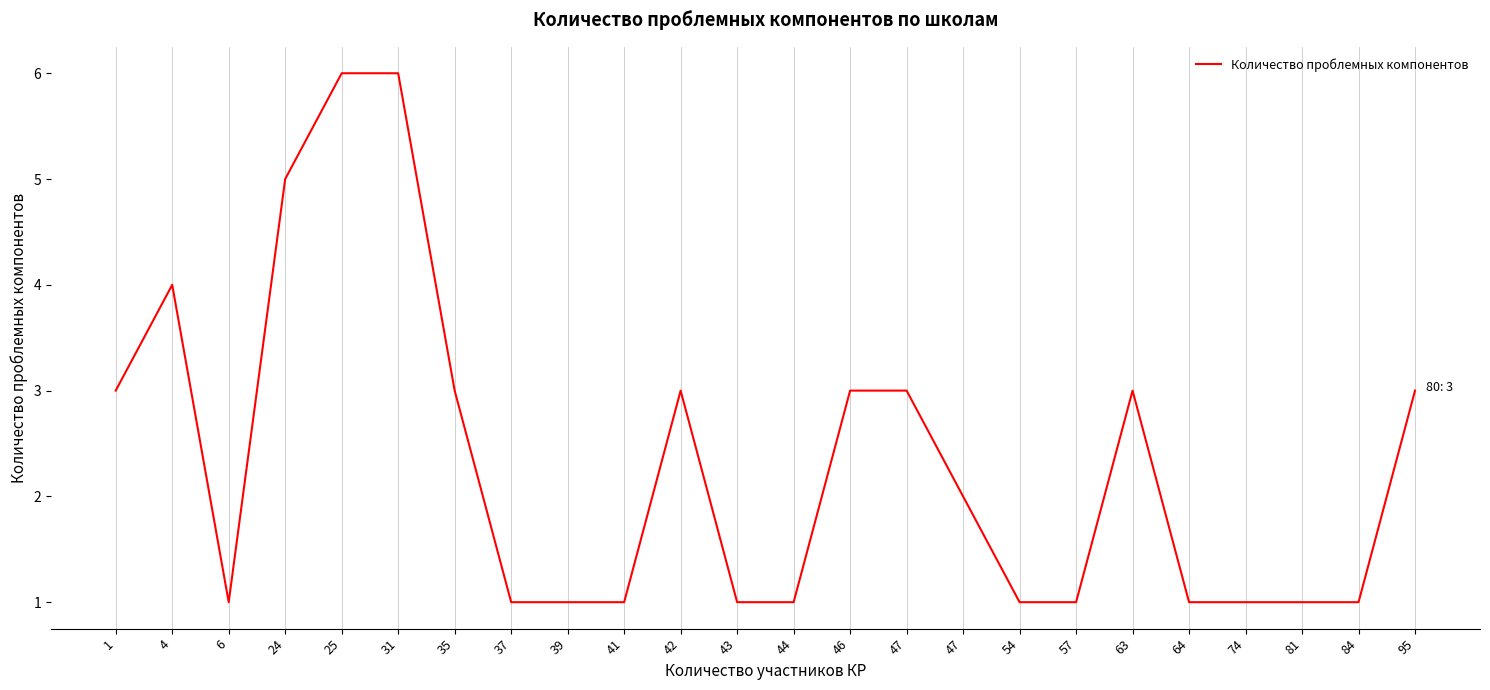

What is the value of the 8th point from the left?

1